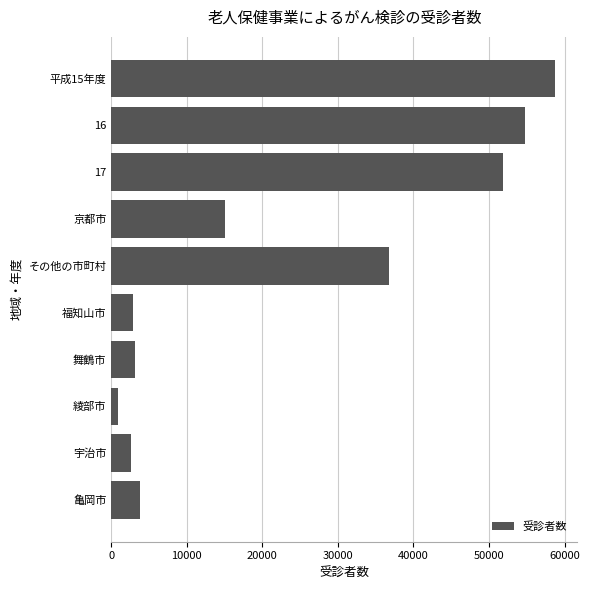

What is the minimum value shown in the chart?

844